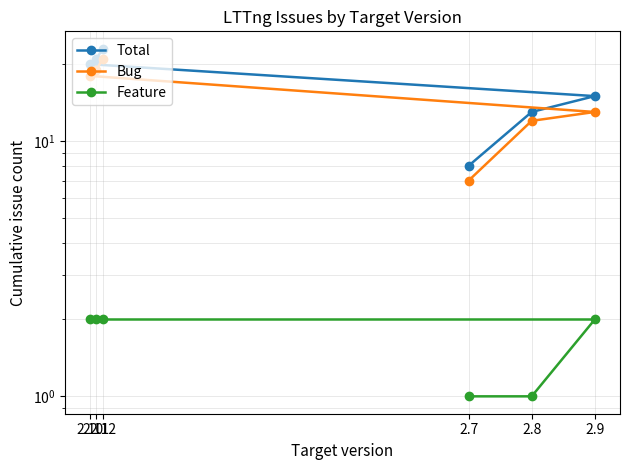

How many lines are shown in the chart?

3